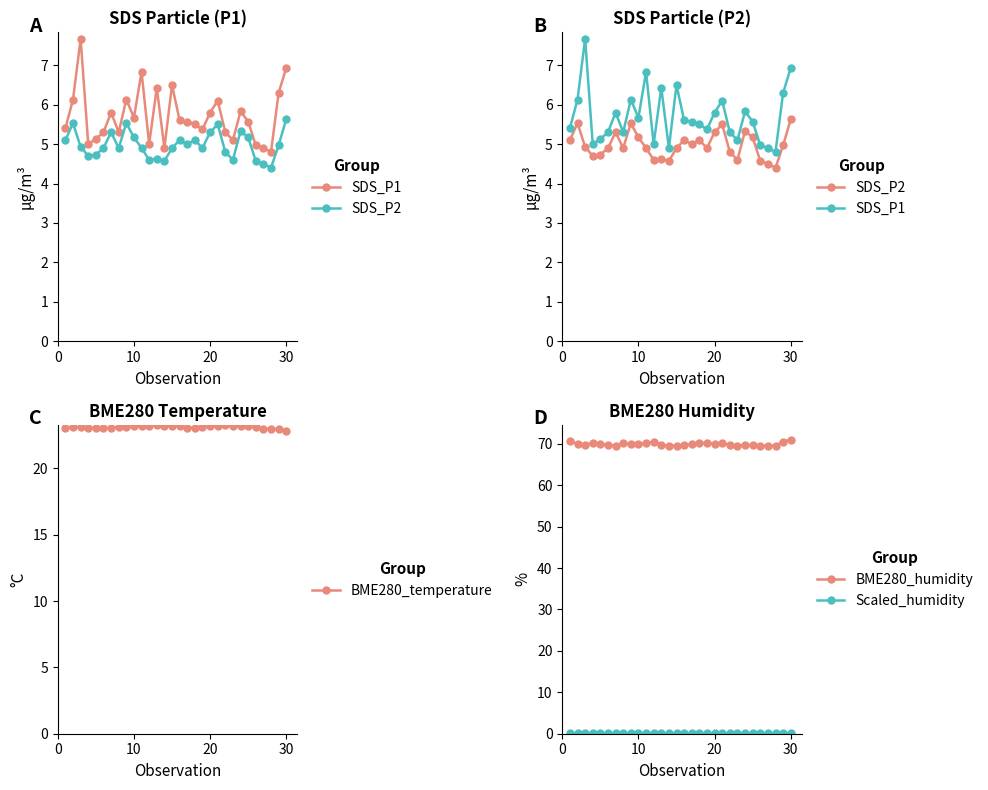

What are all the series names shown in the legend?

SDS_P1, SDS_P2, BME280_temperature, BME280_humidity, Scaled_humidity